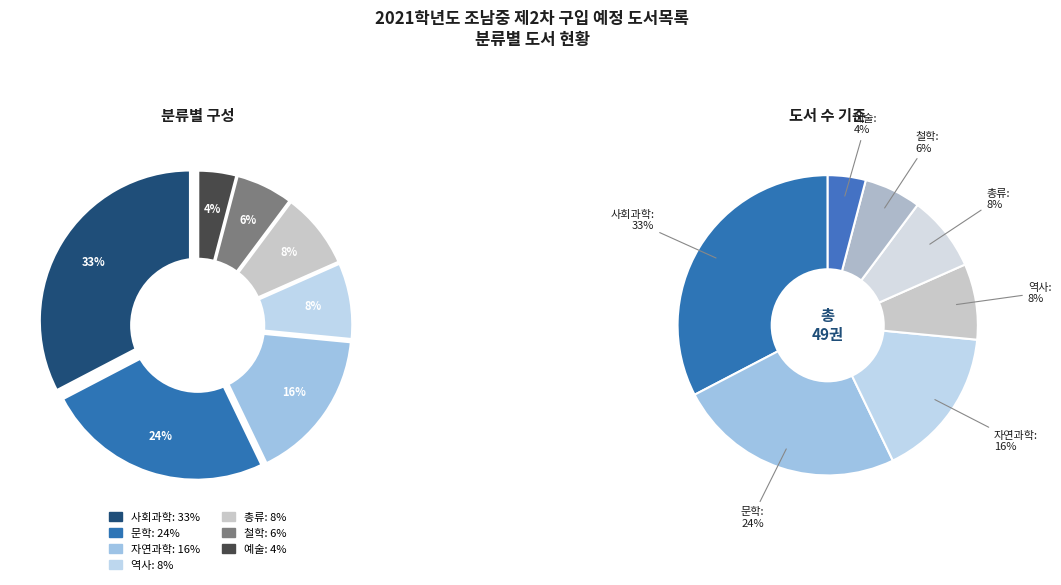

To the nearest percent, what percentage of the pie is 자연과학?

16%